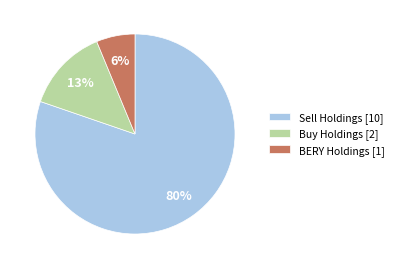

Which category has the biggest portion of the pie?

Sell Holdings [10]